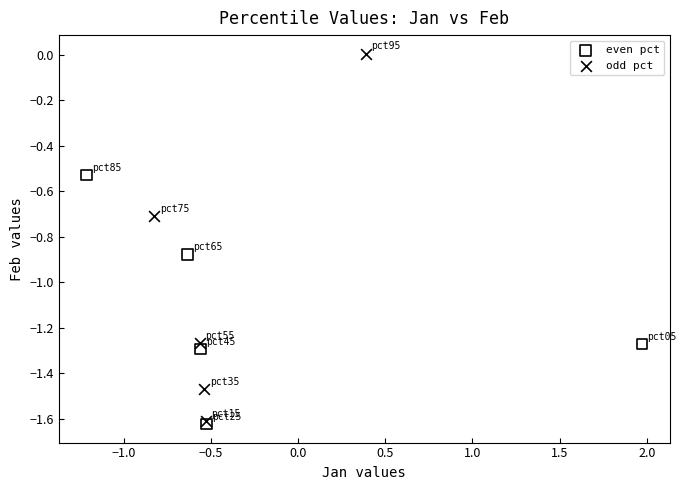

Which series has the widest spread of Y values?

odd pct